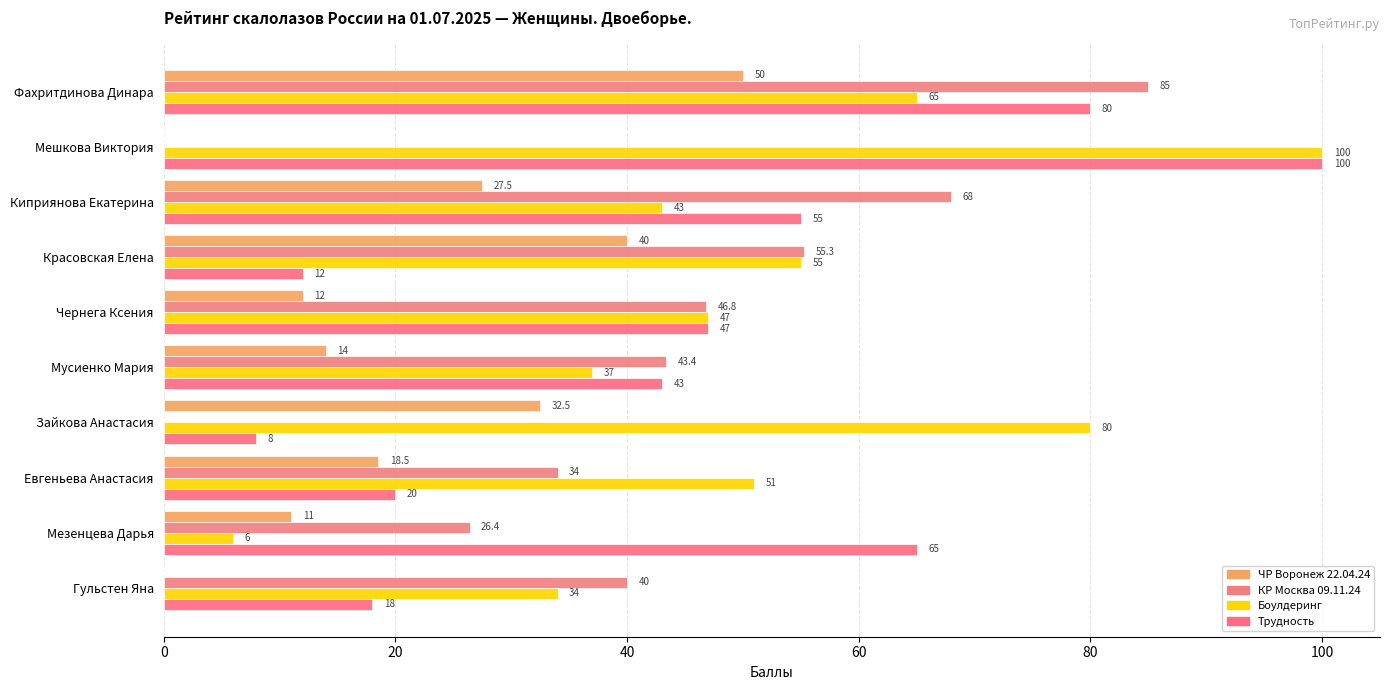

How many distinct data groups are displayed?

4